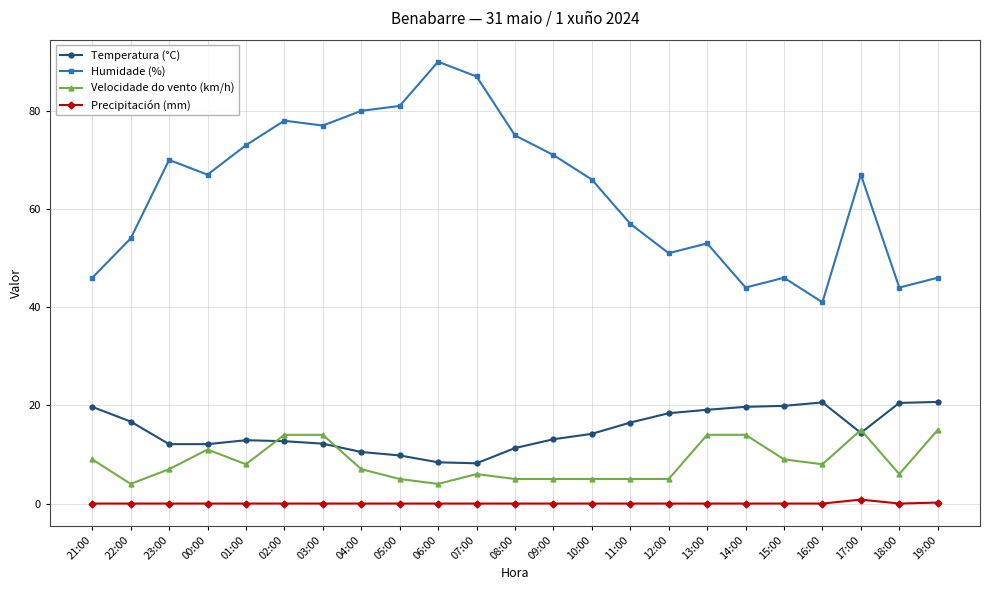

Rank the series by their maximum value, from lowest to highest.

Precipitación (mm), Velocidade do vento (km/h), Temperatura (°C), Humidade (%)